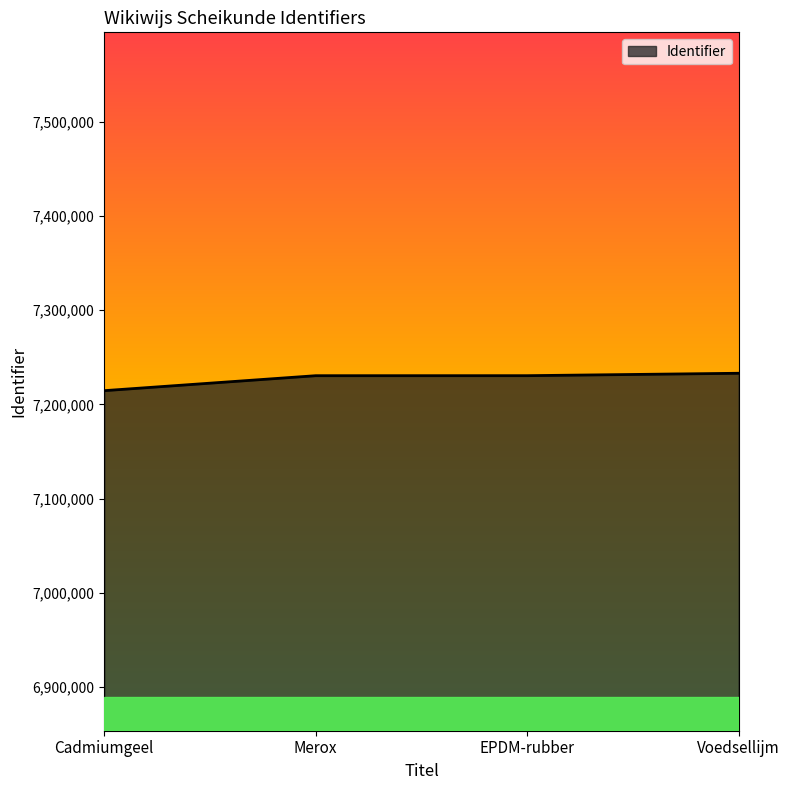

What is the approximate value at Cadmiumgeel, to the nearest 10?

7214620